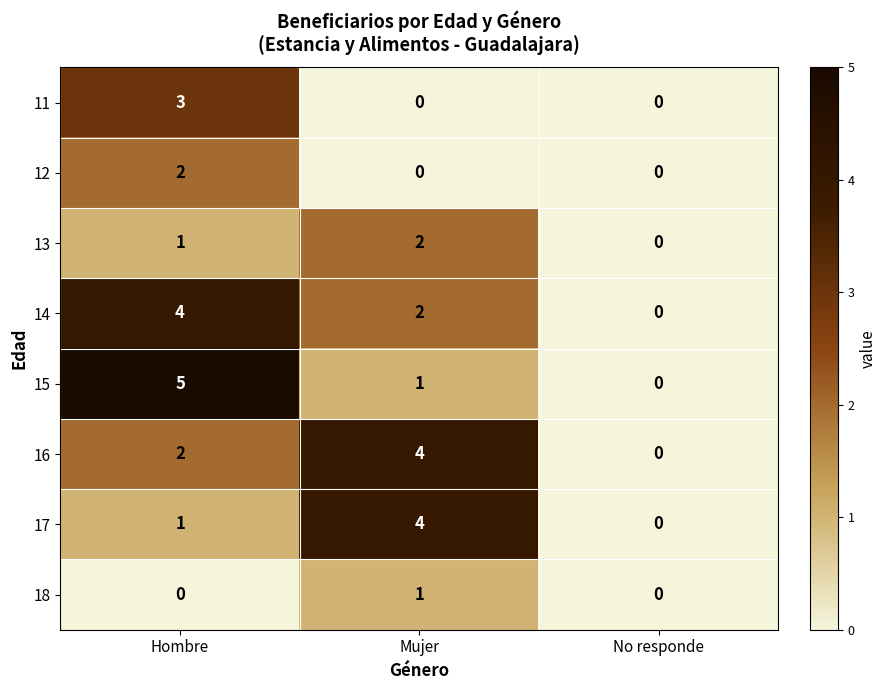

Is the value of 15 at Mujer greater than the value of 16 at Hombre?

No